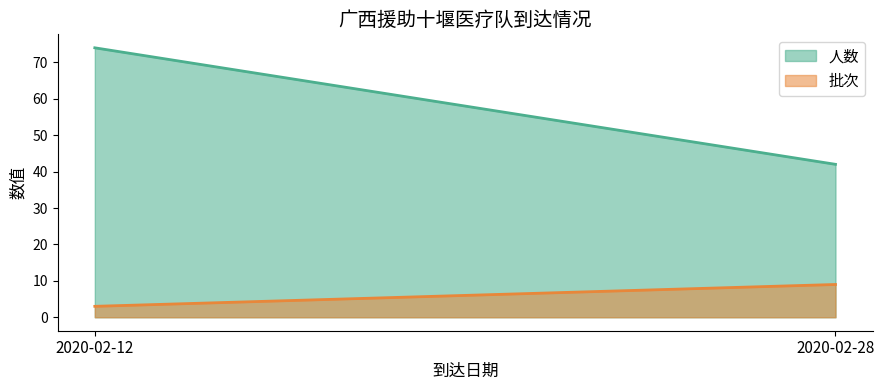

Rank the series by their average value, from lowest to highest.

批次, 人数